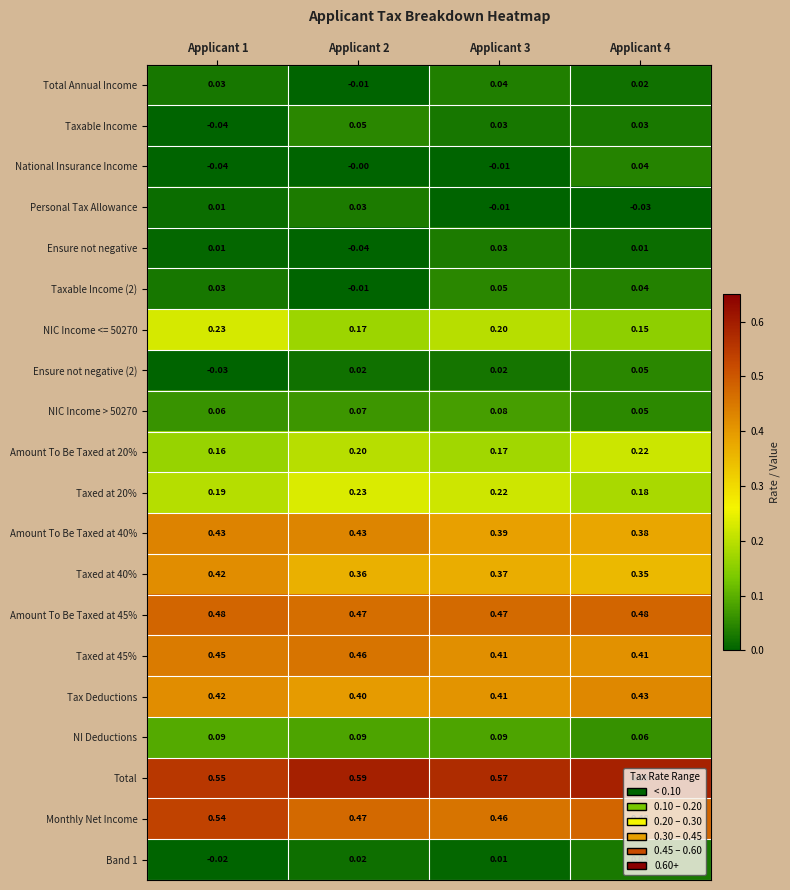

Is the value of Taxed at 40% at Applicant 2 greater than the value of Personal Tax Allowance at Applicant 3?

Yes